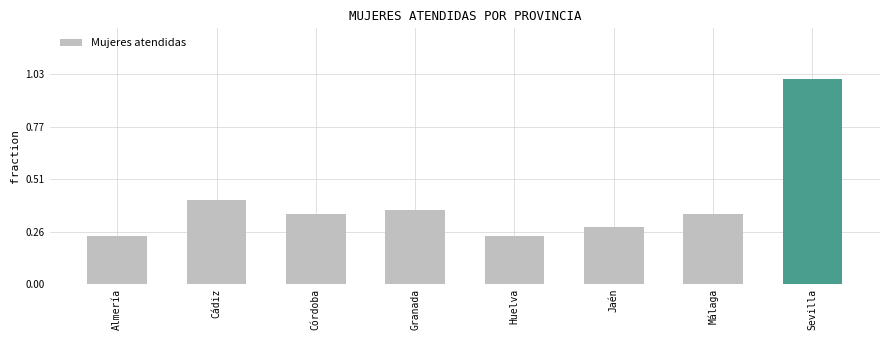

What is the label of the 4th bar from the left?

Granada